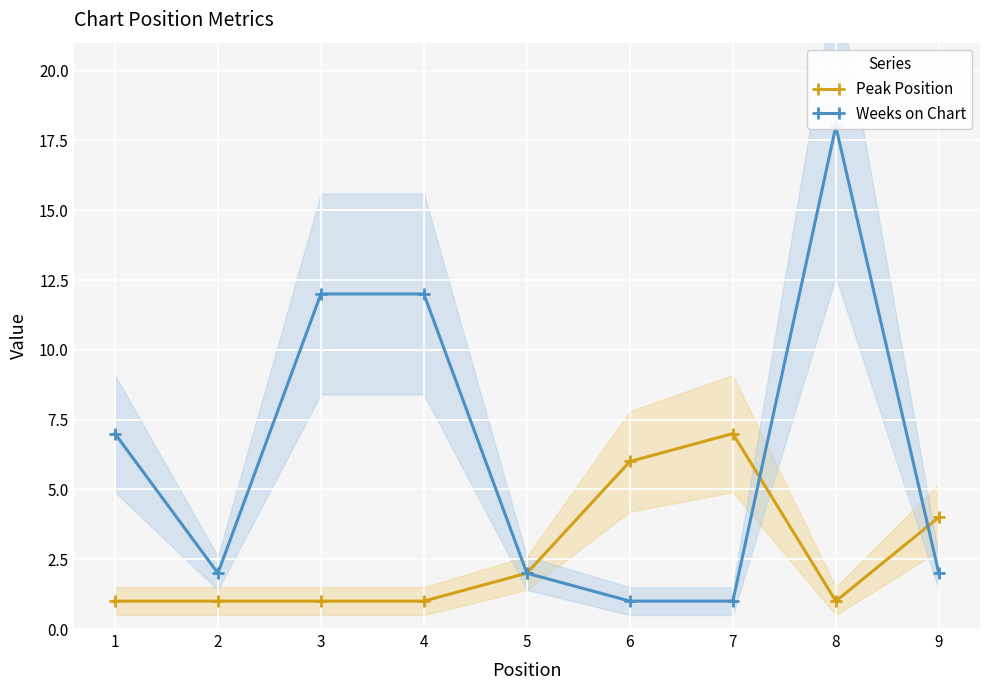

How many interior local peaks does the Weeks on Chart series have?

1